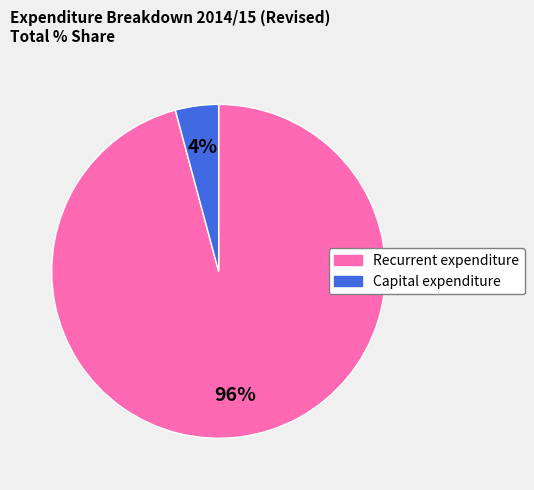

Rank the categories by value from highest to lowest.

Recurrent expenditure, Capital expenditure